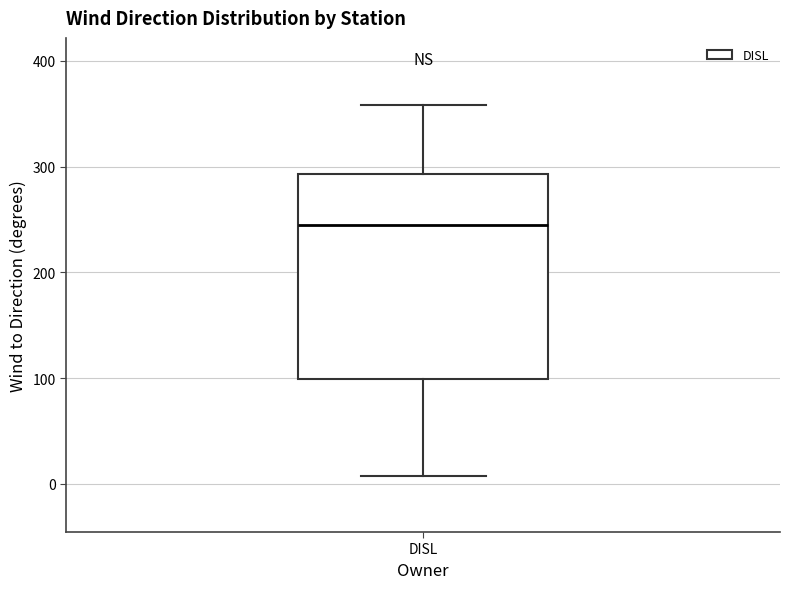

Where does the lower whisker of the box for DISL end on the y-axis? The values are not printed on the chart, so give them approximately, as read against the axis.

10